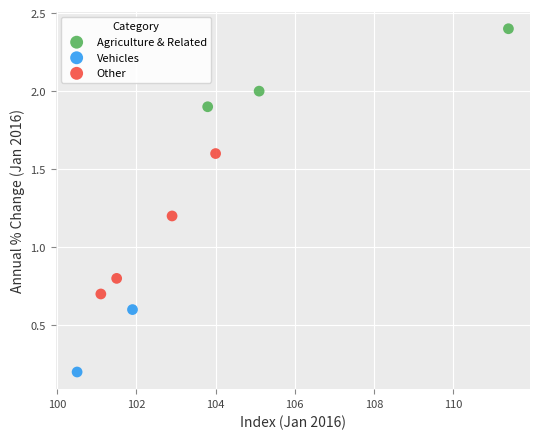

What are all the series names shown in the legend?

Agriculture & Related, Vehicles, Other